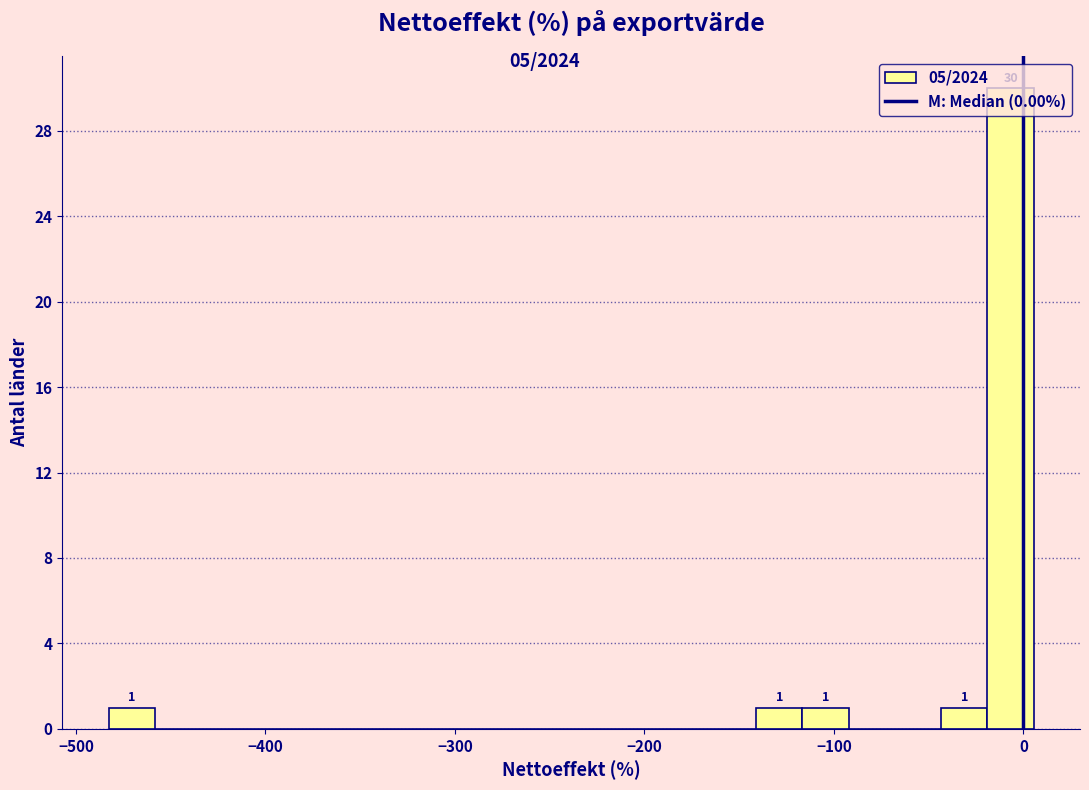

Around what value on the x-axis is the tallest bar? Give the approximate position of its centre, as read against the axis.

-10